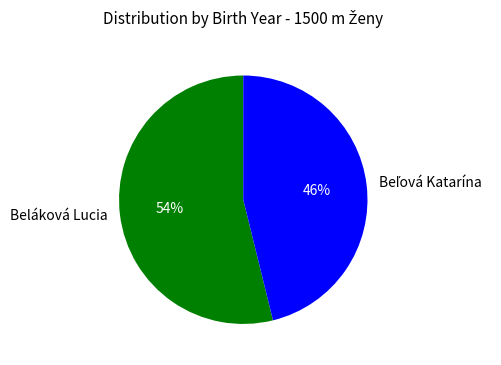

Which slice is the largest?

Beláková Lucia